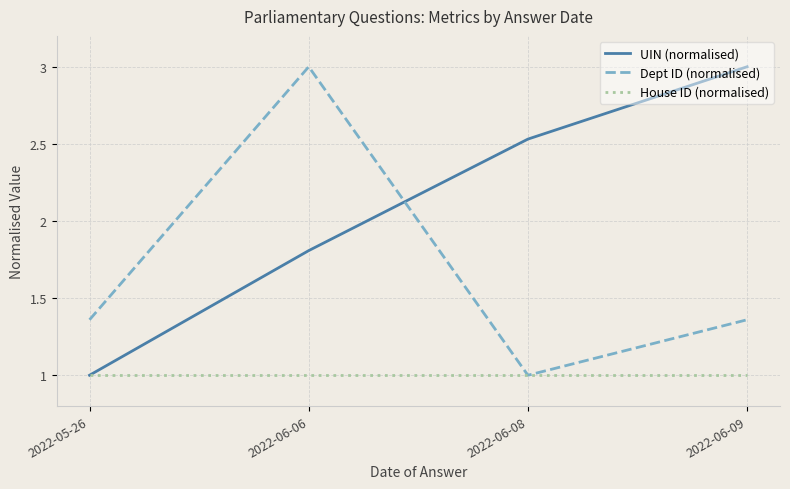

Which series changed the most between 2022-06-06 and 2022-06-08?

Dept ID (normalised)